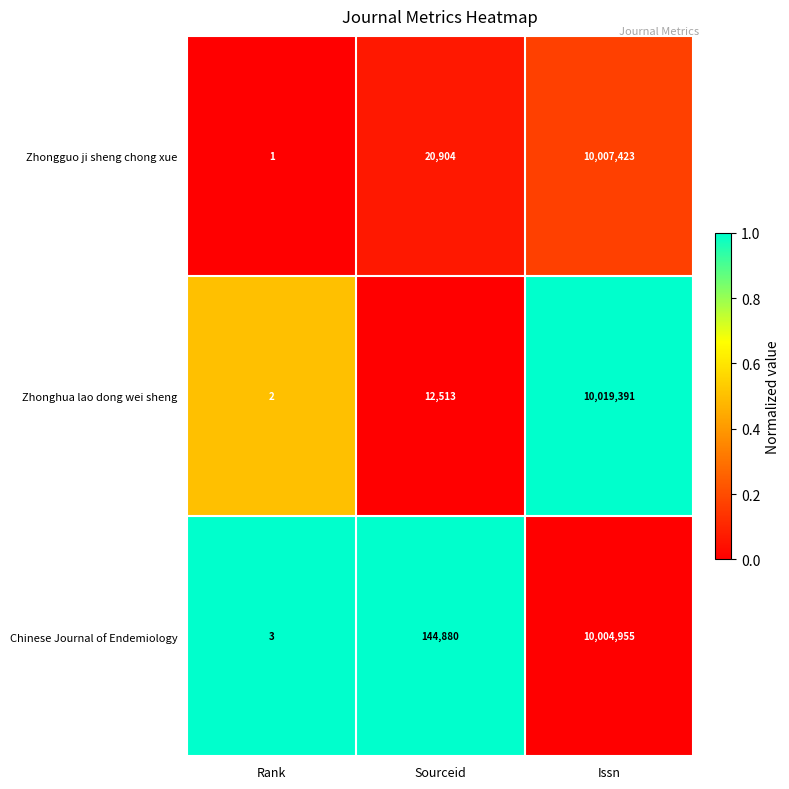

At Issn, list the series in order from smallest to largest.

Chinese Journal of Endemiology, Zhongguo ji sheng chong xue, Zhonghua lao dong wei sheng